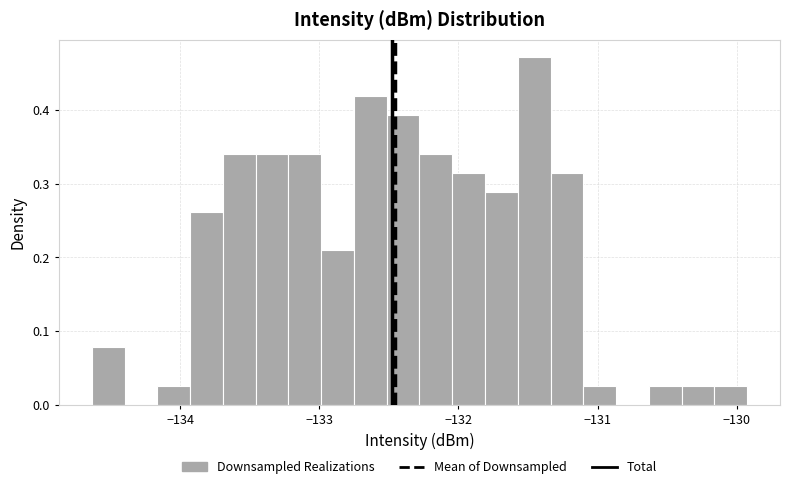

Read against the x-axis, roughly where is the centre of the tallest bar?

-131.5